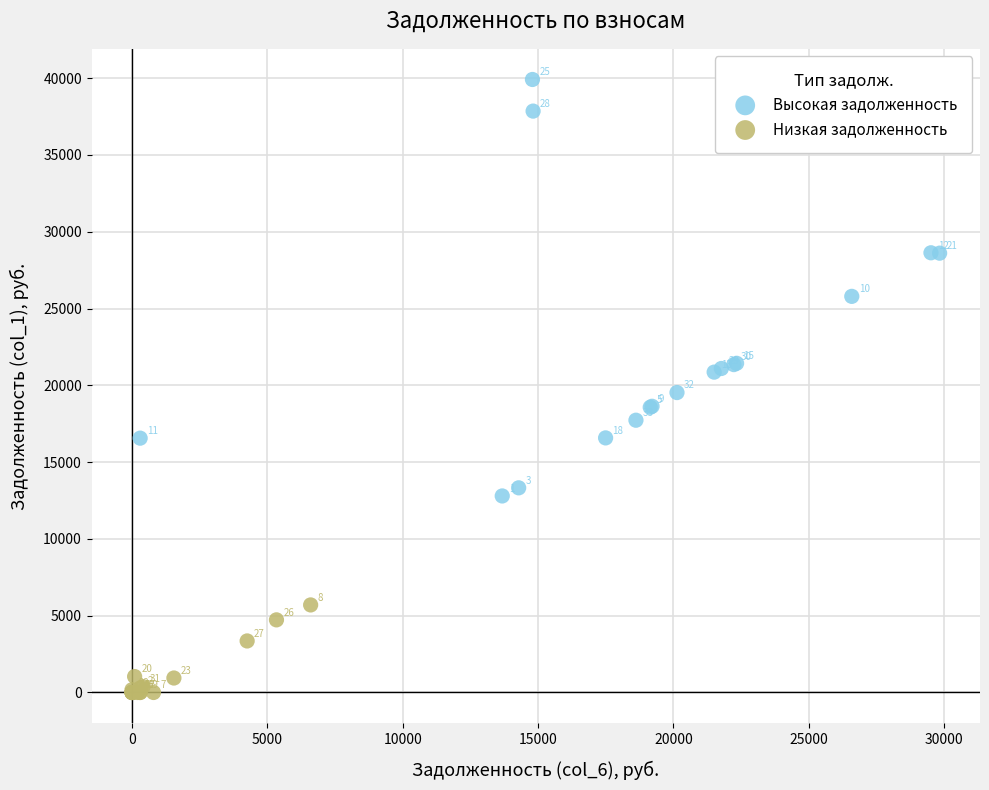

Which series has the largest Y range (max minus min)?

Высокая задолженность